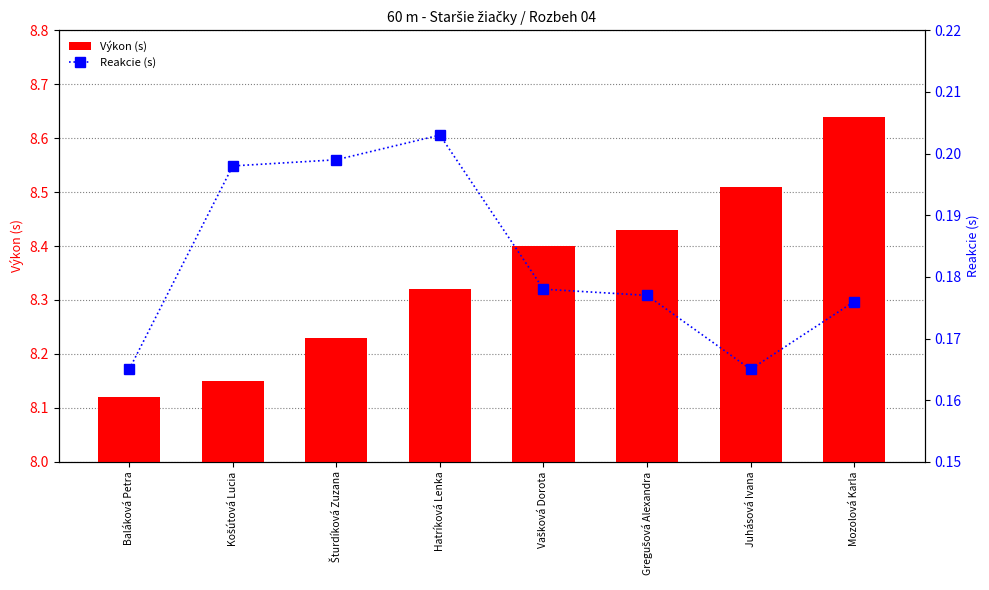

At which category does the chart reach its peak across all series?

Mozolová Karla